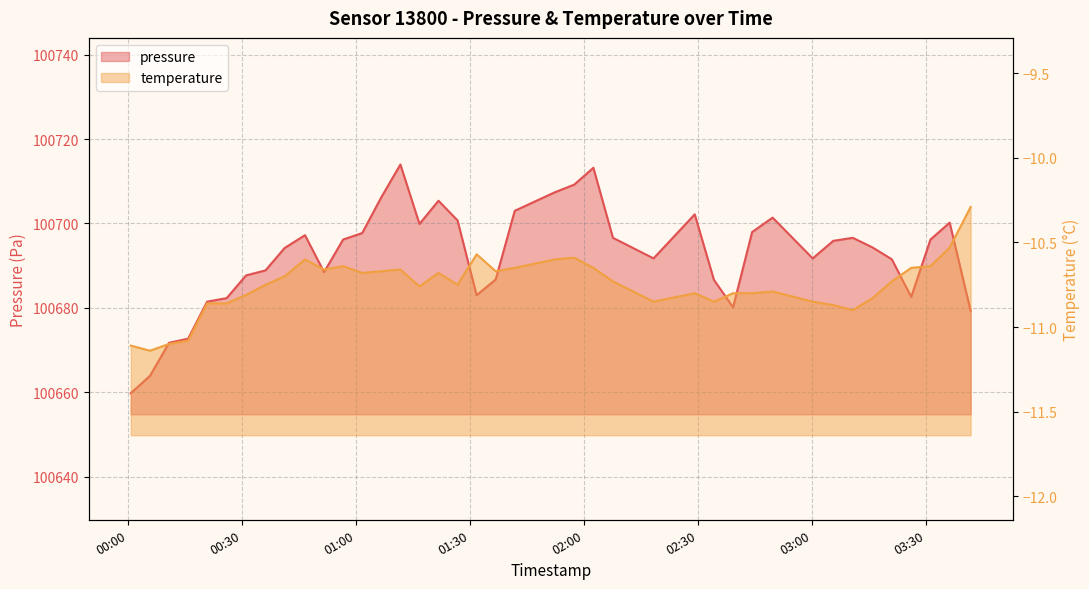

The pressure series shows 62787.8 at 2022-12-18T01:26:46. True or false?

False